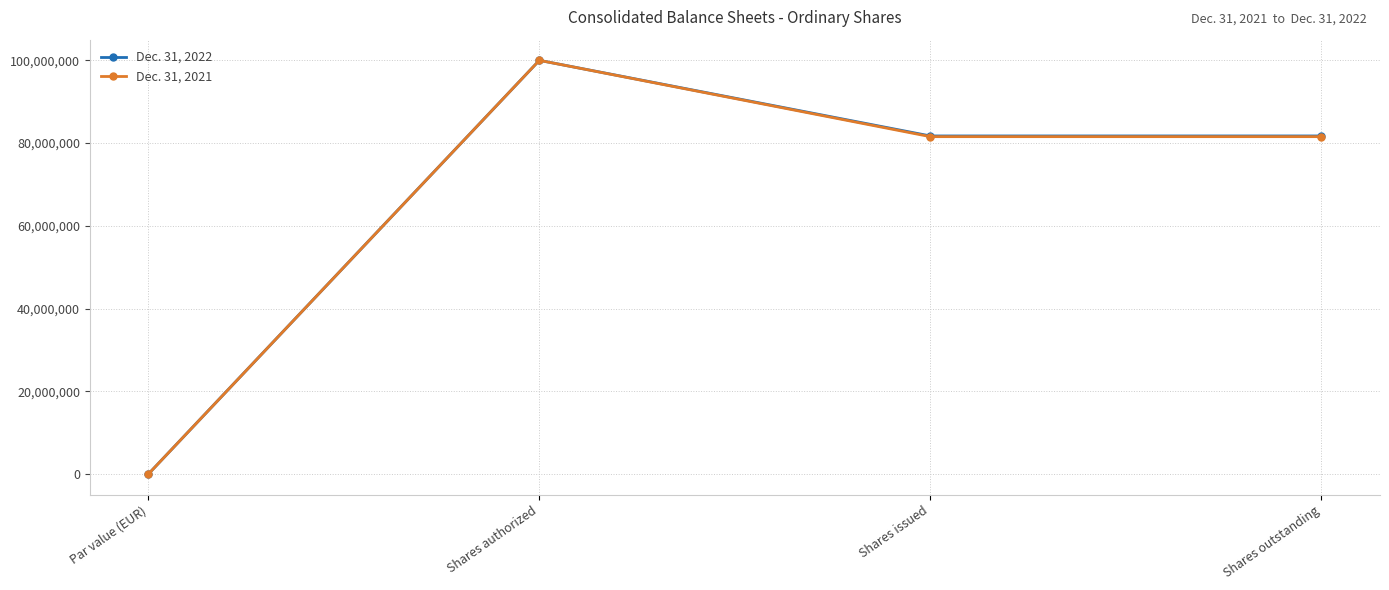

What is the average value of the Dec. 31, 2021 series?

65777343